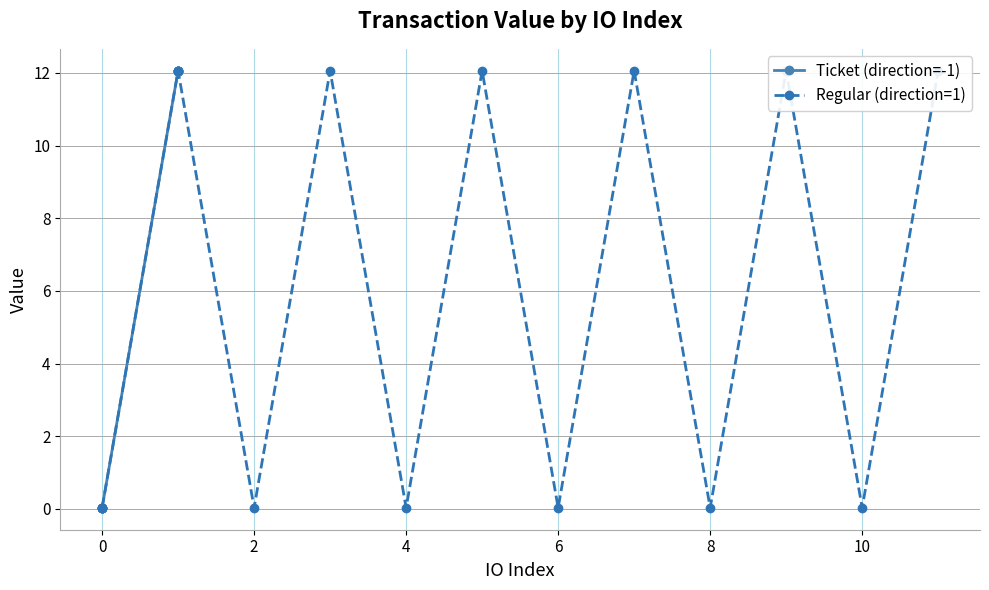

What is the maximum value shown in the chart?

12.1